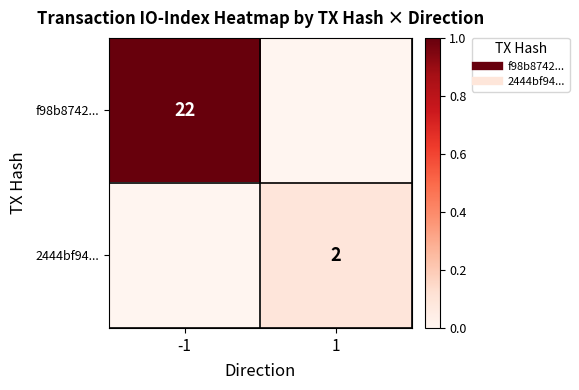

Which series has the widest spread of values?

f98b8742...